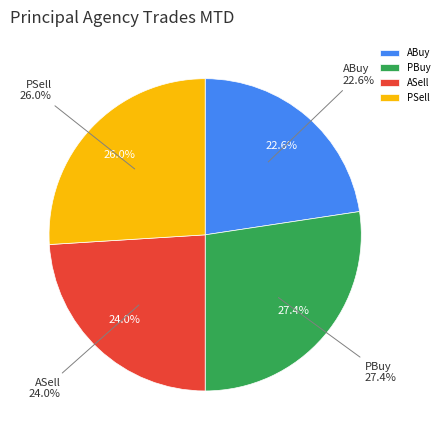

Does ASell represent more than half of the total?

No